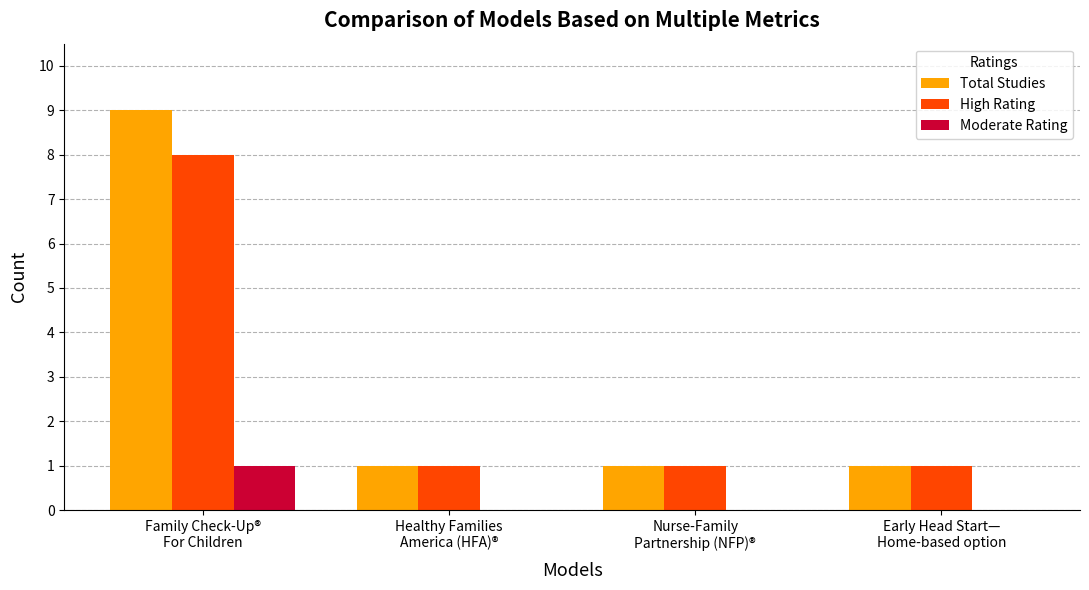

What is the sum of all High Rating values?

11